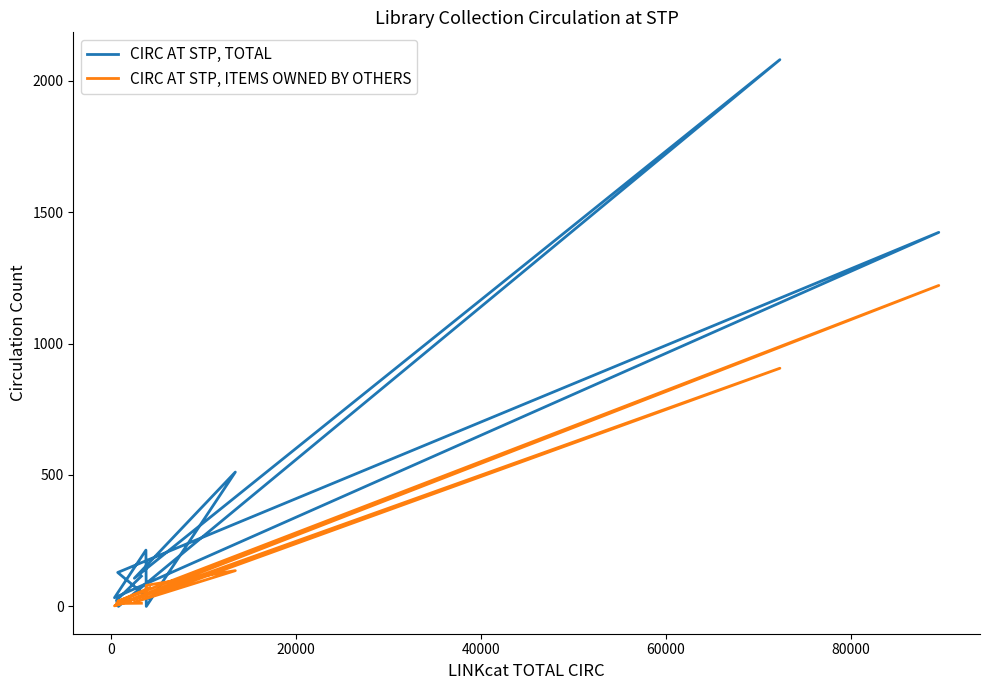

How many values in the CIRC AT STP, ITEMS OWNED BY OTHERS series are below 44?

6